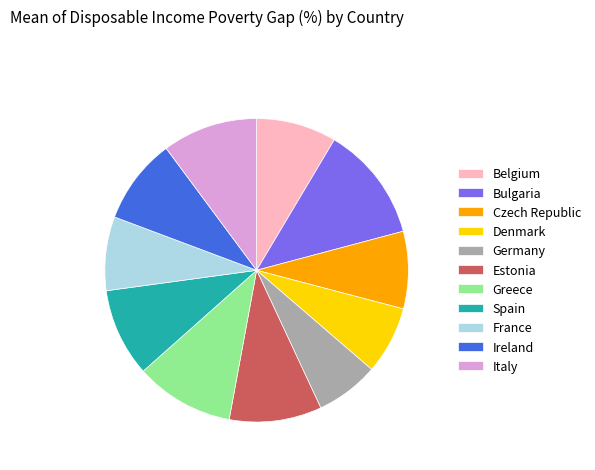

How many slices are in this pie chart?

11